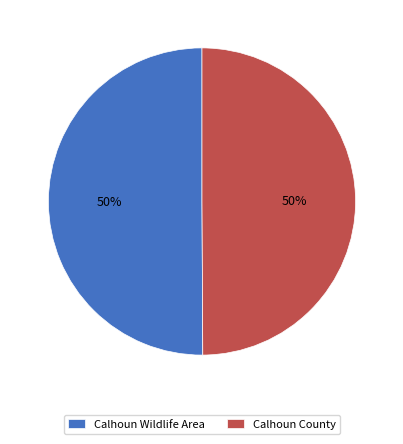

What is the ratio of the value at Calhoun County to the value at Calhoun Wildlife Area?

1.0